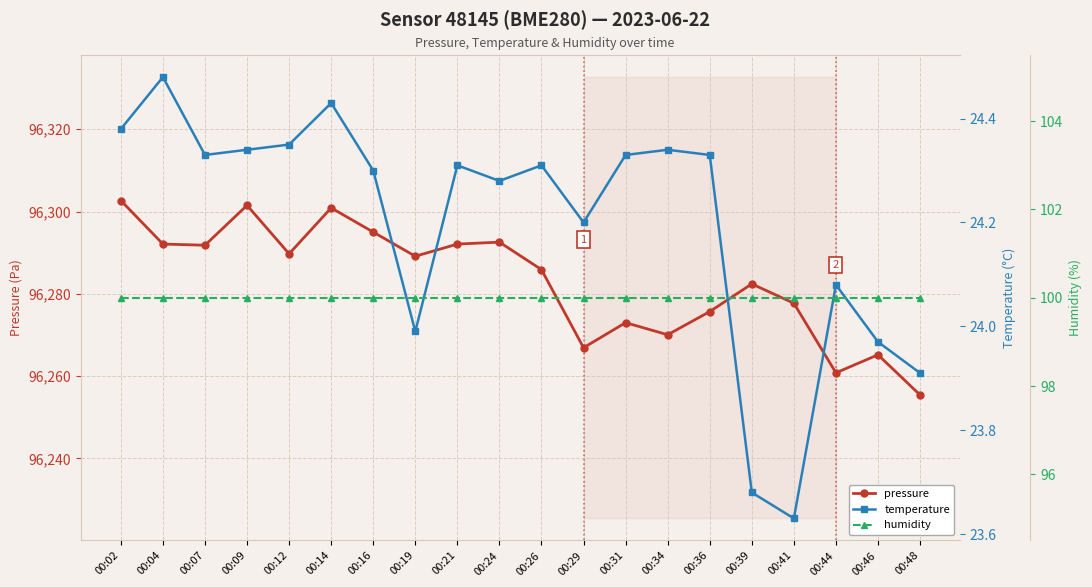

Is it true that humidity equals 100.0 at 00:44?

True